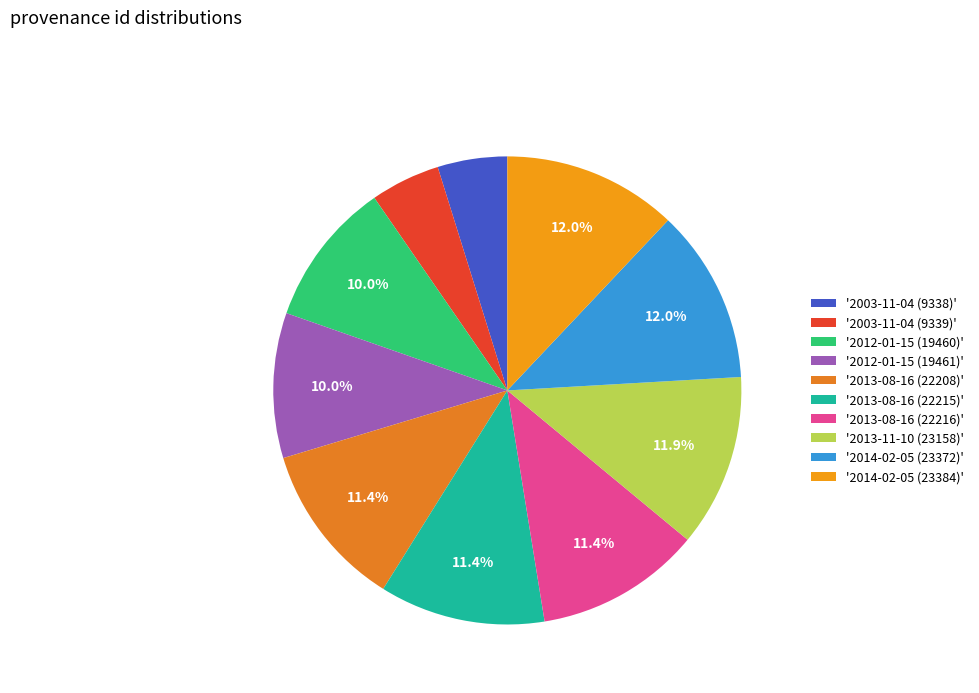

How many segments does this pie chart have?

10